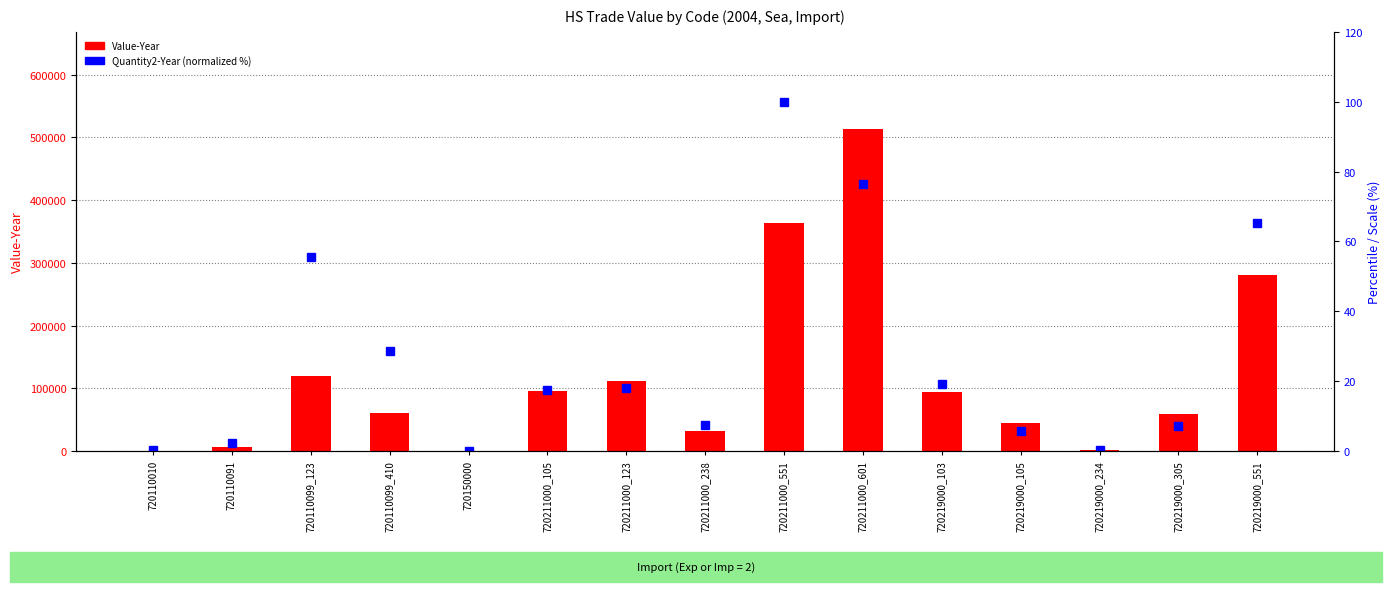

The value of Quantity2-Year (normalized %) at 720110091 is 3.5. True or false?

False